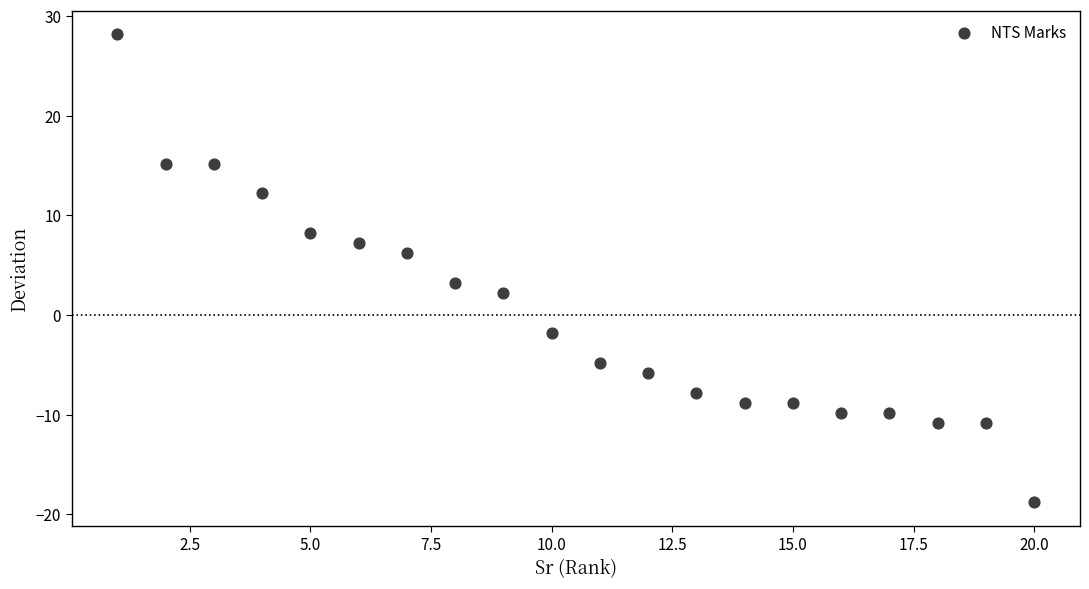

What Y value in the scatter plot is closest to 4?

3.2